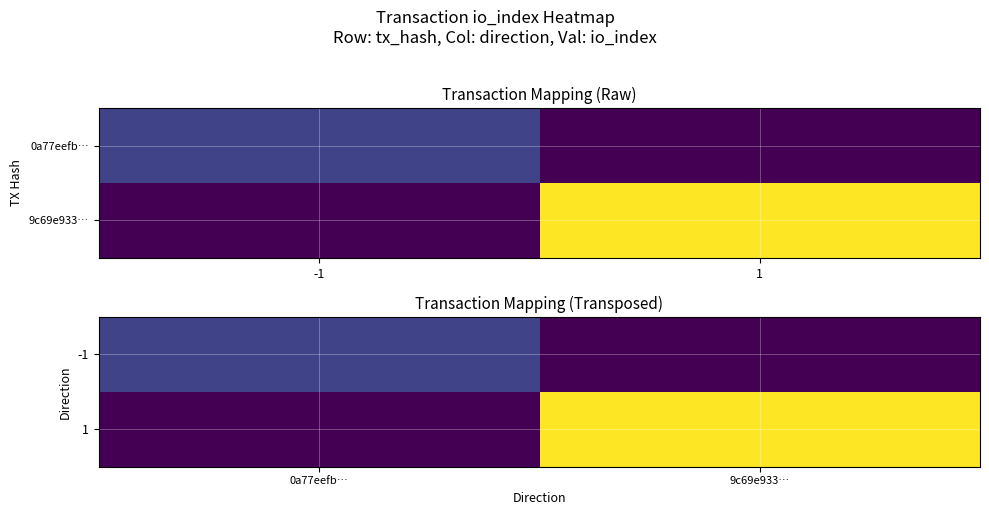

What is the total value across all series at 9c69e933…?

5